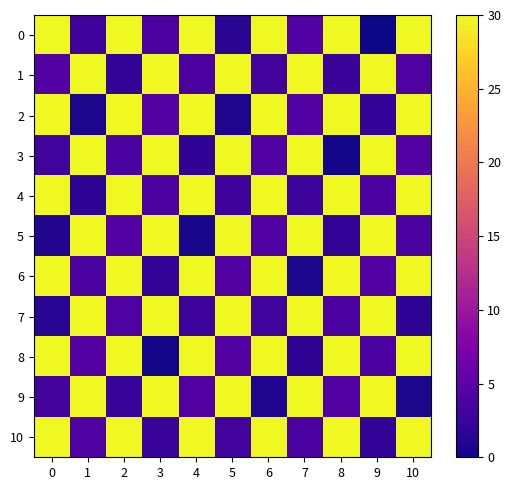

At how many categories does at least one series exceed 11?

11